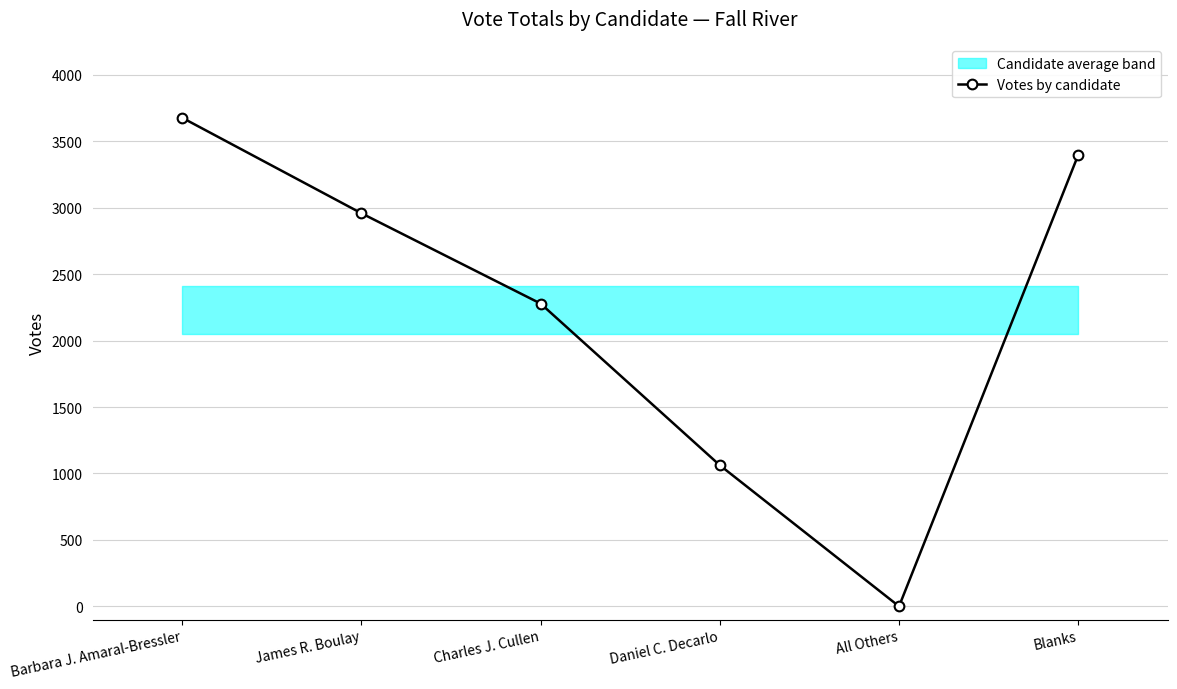

List the labels in order of value, smallest first.

All Others, Daniel C. Decarlo, Charles J. Cullen, James R. Boulay, Blanks, Barbara J. Amaral-Bressler